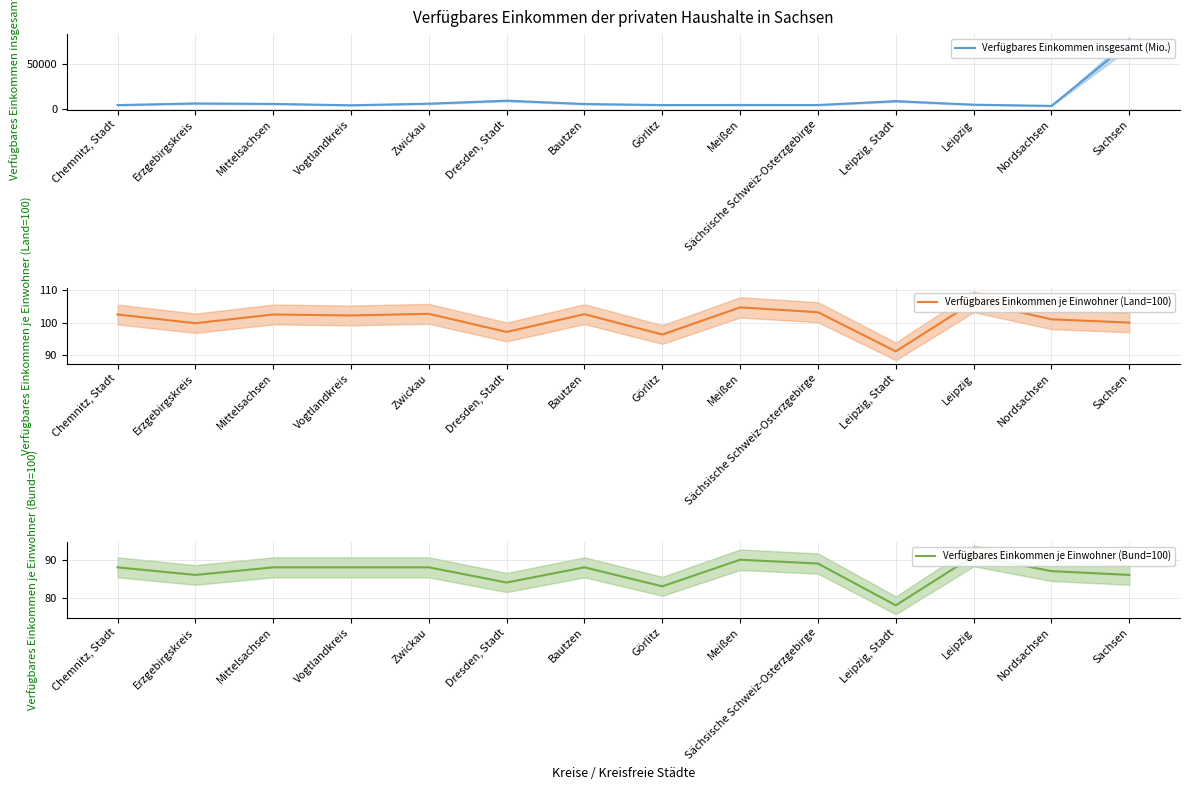

What is the minimum value shown in the chart?

78.0